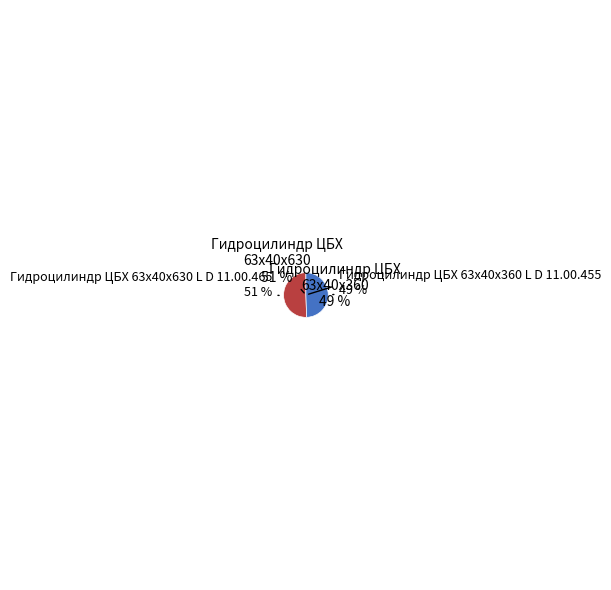

To the nearest percent, what percentage of the pie is Гидроцилиндр ЦБХ 63х40х630 L D 11.00.465?

51%